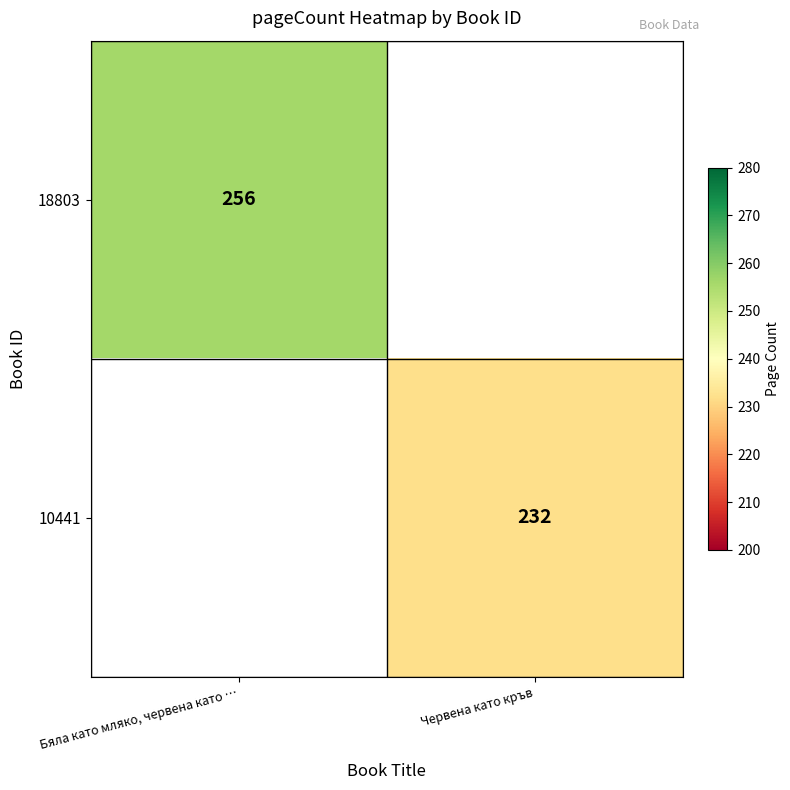

At how many categories does at least one series exceed 250?

1